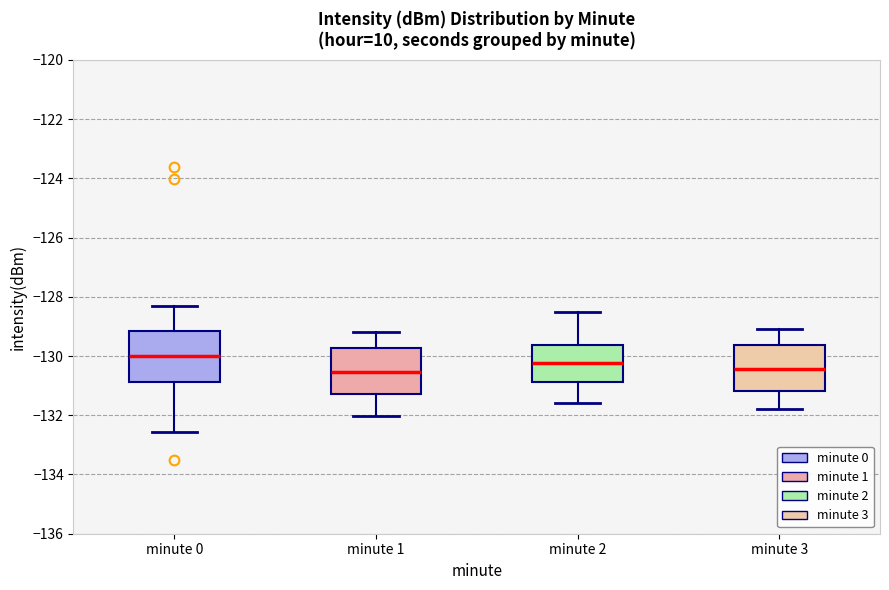

Reading left to right, read every box against the y-axis: the position of its median line, the range the box covers, and the ends of its whiskers. The values are not printed on the chart, so give them approximately, as read against the axis.

minute 0: median -130.0, box -130.8 to -129.2, whiskers -132.6 to -128.4
minute 1: median -130.6, box -131.2 to -129.8, whiskers -132.0 to -129.2
minute 2: median -130.2, box -130.8 to -129.6, whiskers -131.6 to -128.4
minute 3: median -130.4, box -131.2 to -129.6, whiskers -131.8 to -129.0